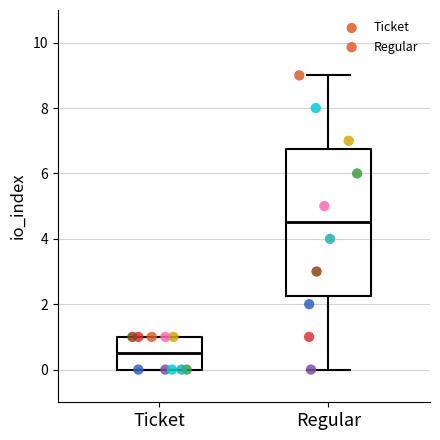

Where does the median line of the box for Ticket sit on the y-axis? The values are not printed on the chart, so give them approximately, as read against the axis.

0.6